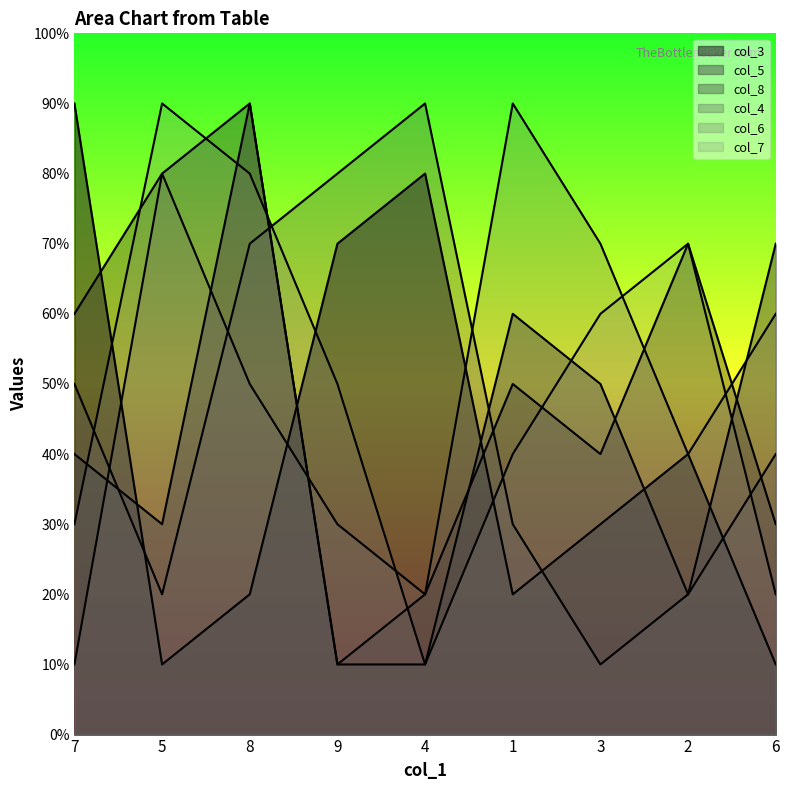

What is the label of the 8th point from the right?

5